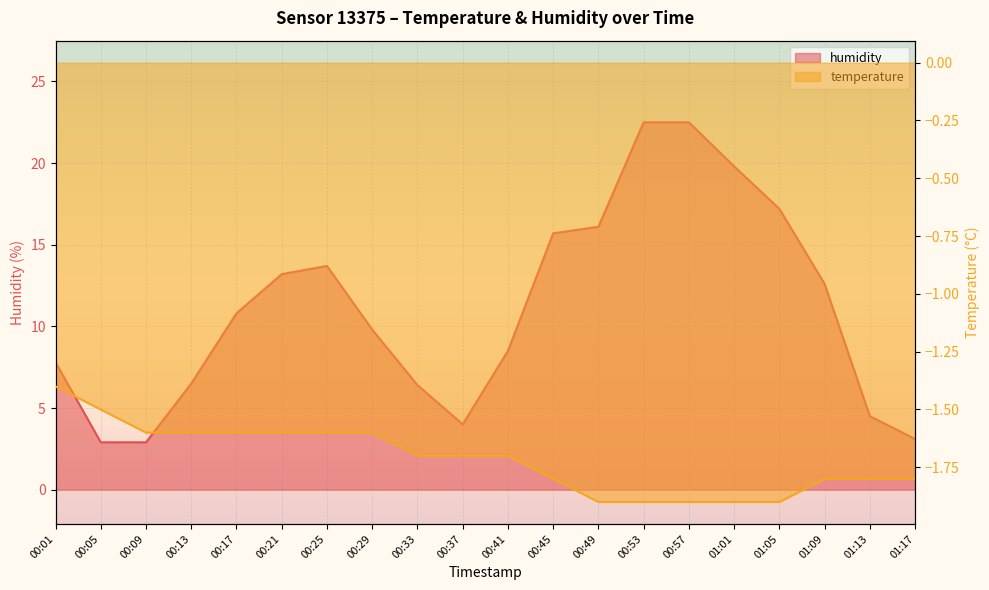

What is the average value of the humidity series?

11.0